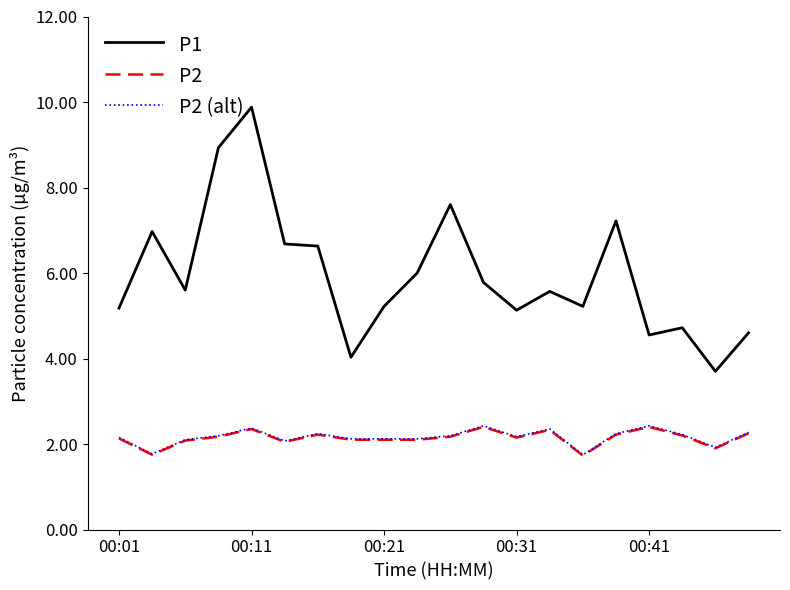

What is the maximum value for P2?

2.4